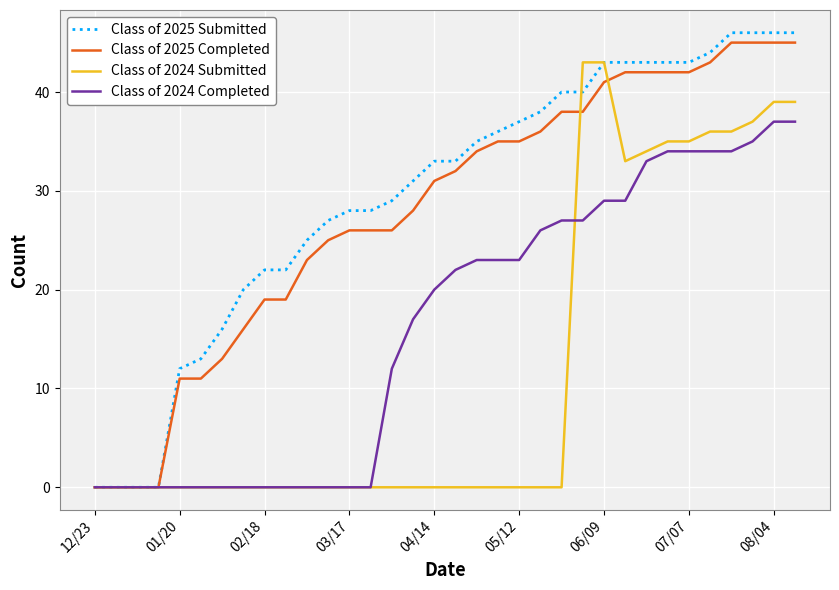

What is the greatest value displayed?

46